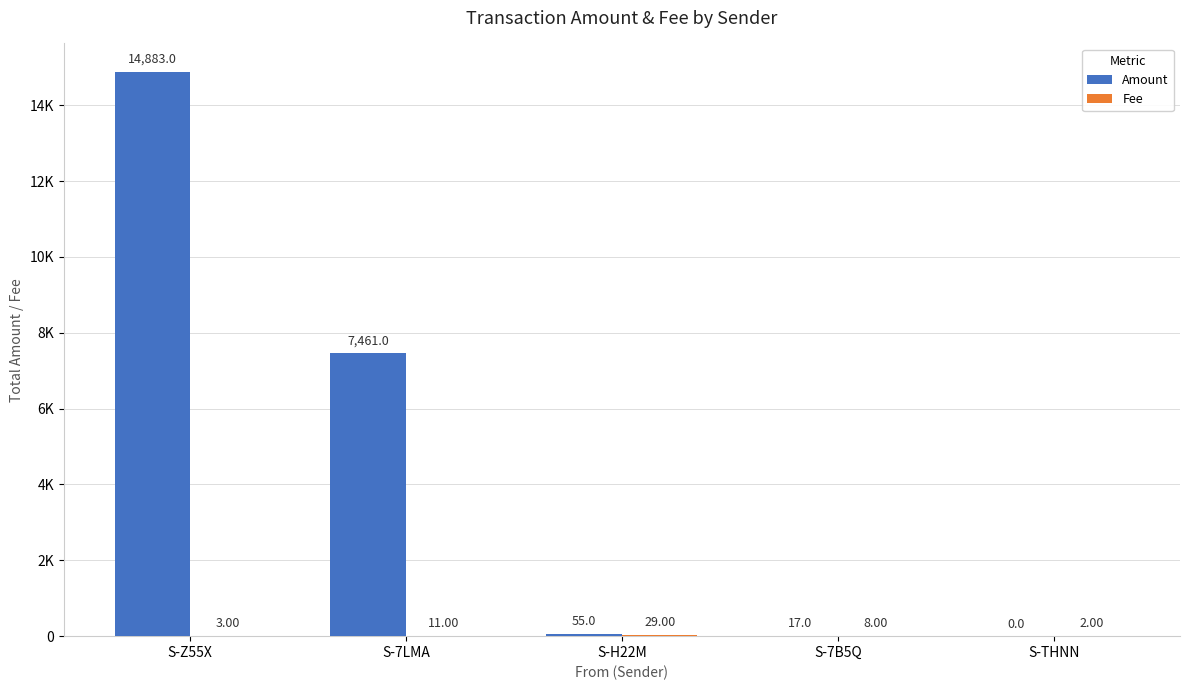

The Fee series shows 8.0 at S-7B5Q. True or false?

True